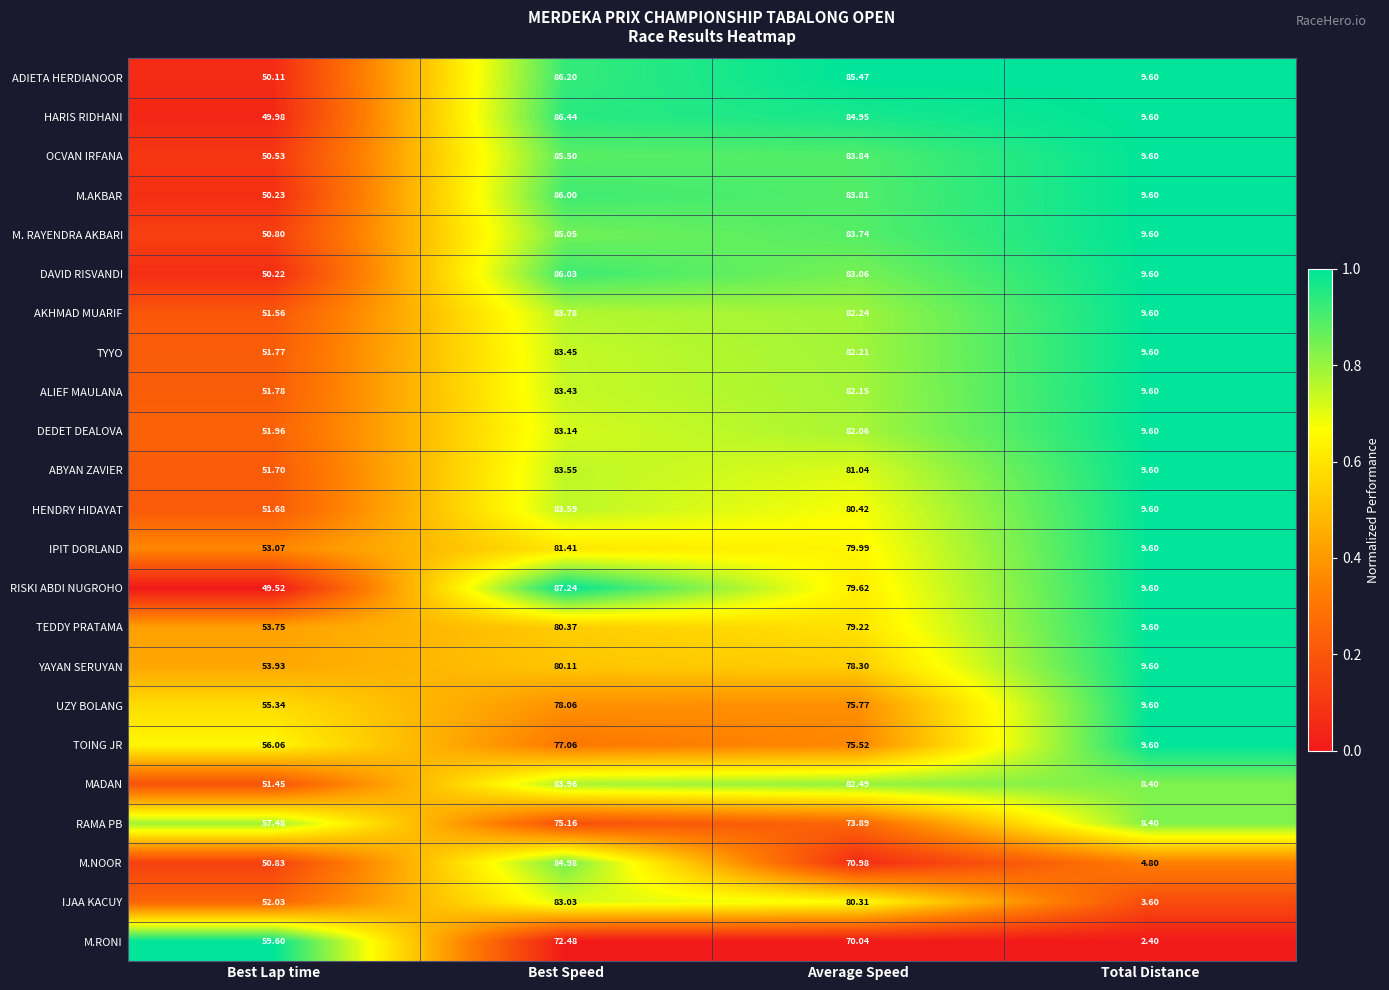

Which series changed the most between Best Lap time and Average Speed?

ADIETA HERDIANOOR